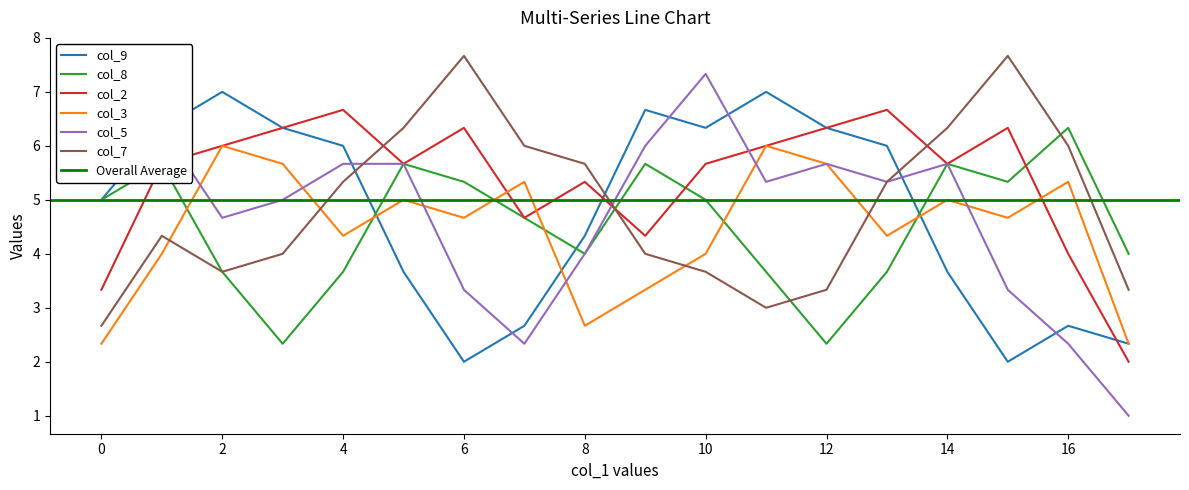

The value of col_9 at 12 is 10.9. True or false?

False